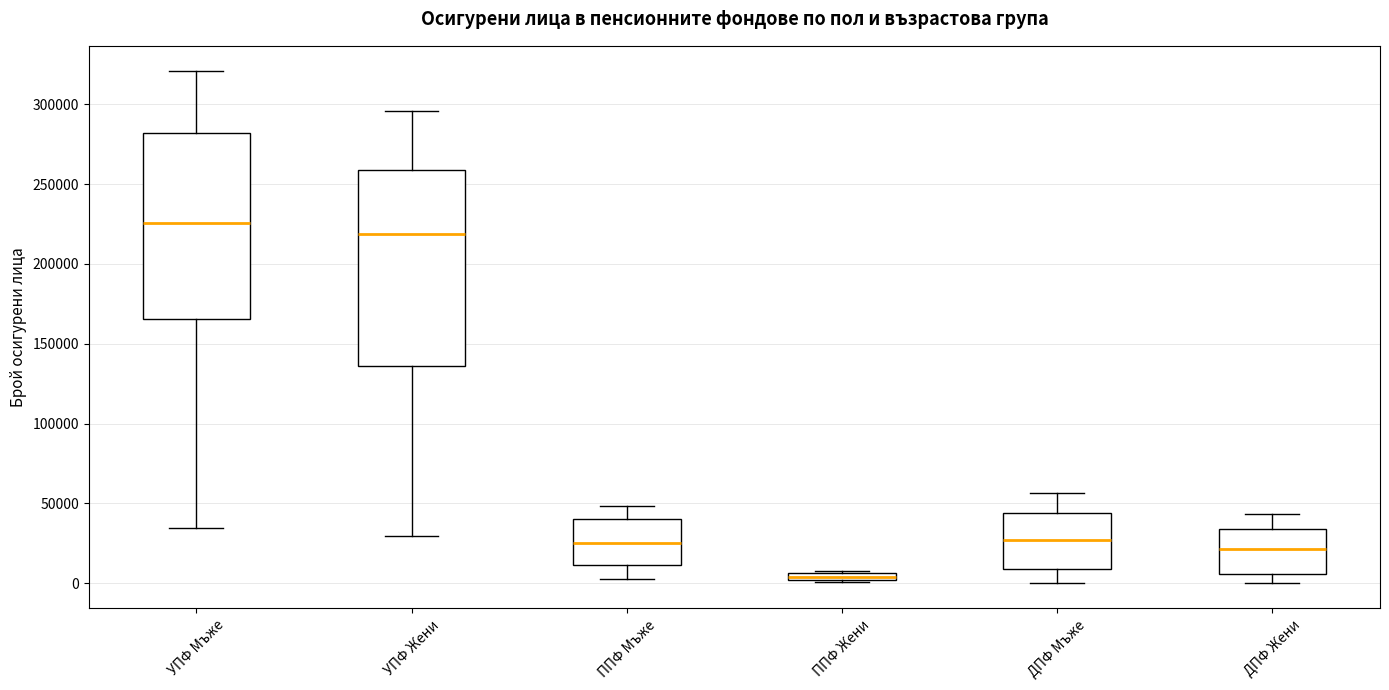

Comparing the boxes themselves (not the whiskers), which one is the tallest?

УПФ Жени